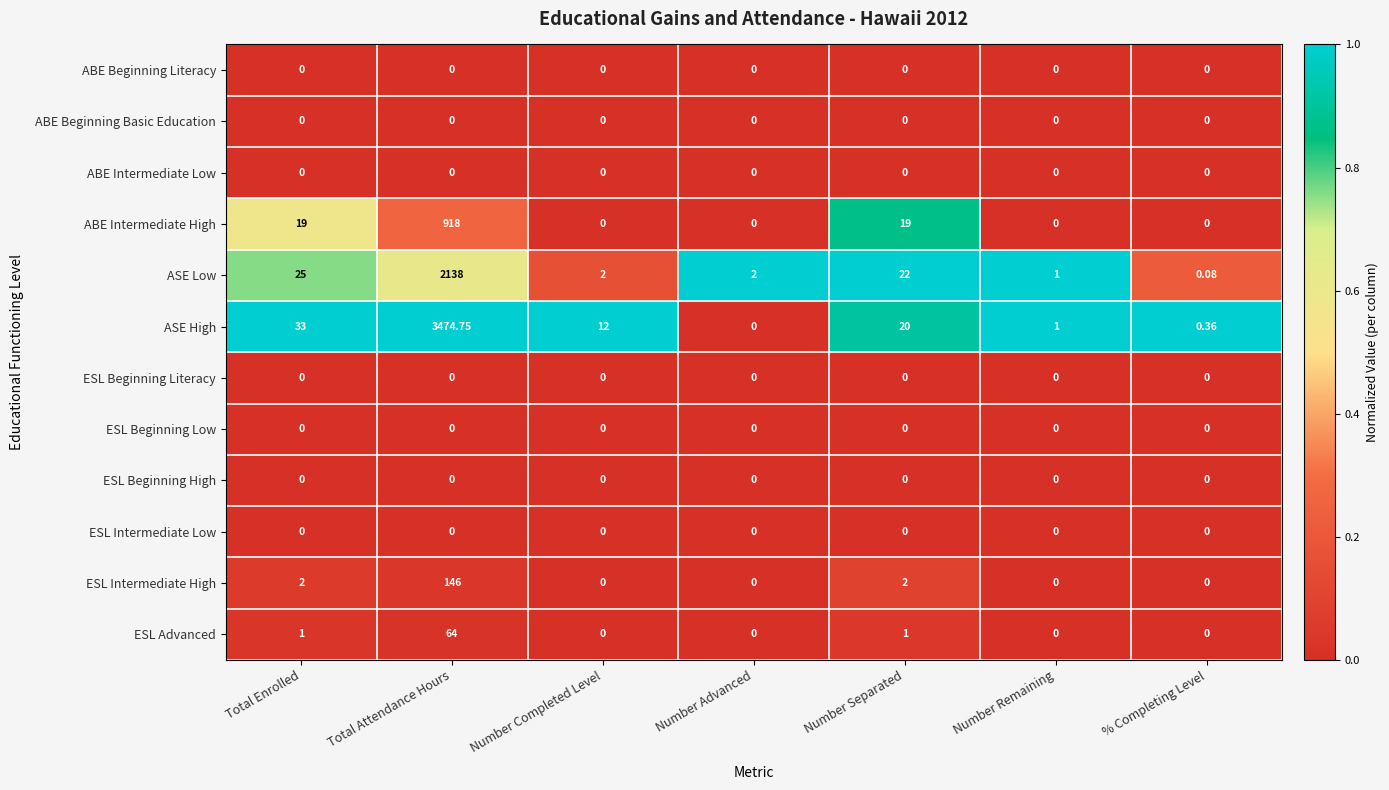

At which label does ASE Low first exceed 2?

Total Enrolled